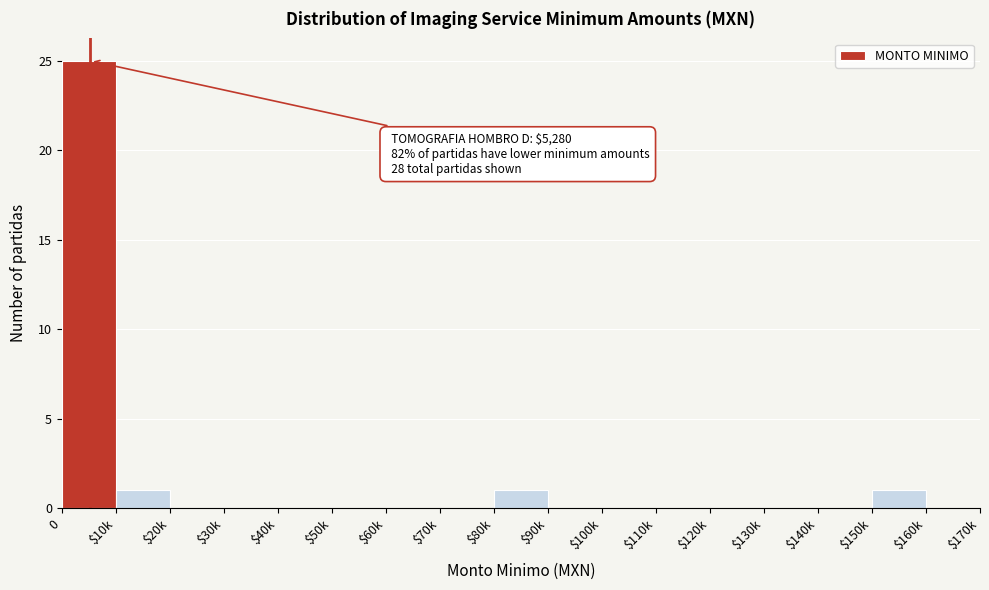

What is the maximum value shown in the chart?

25